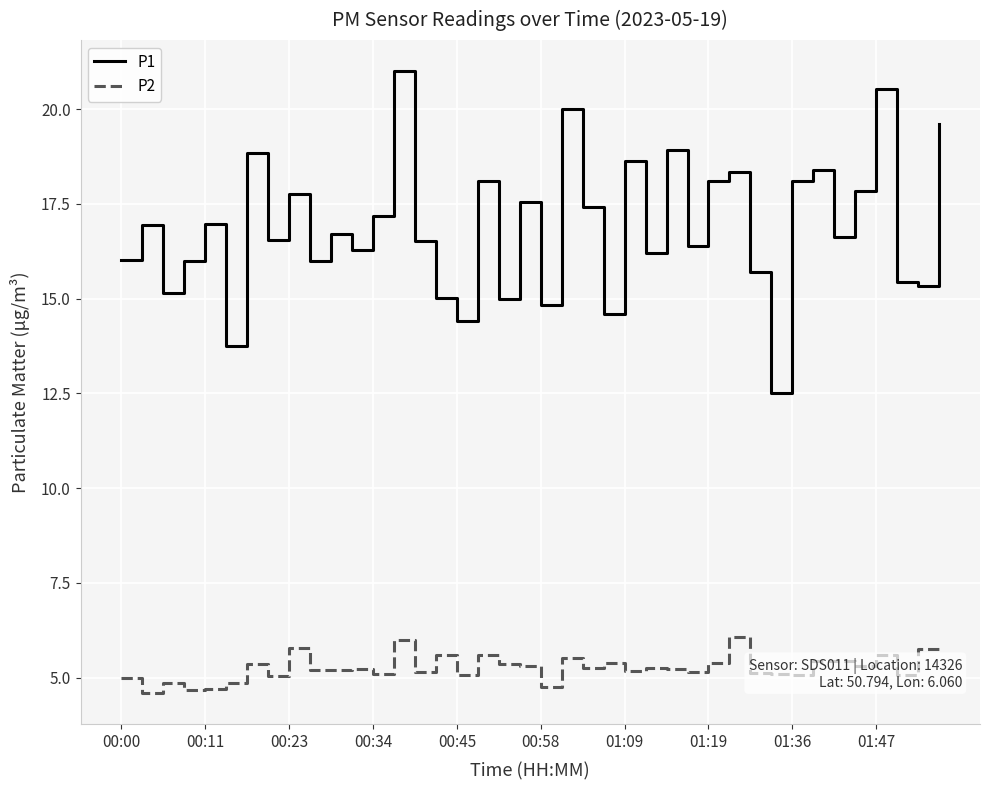

What is the maximum value shown in the chart?

21.0